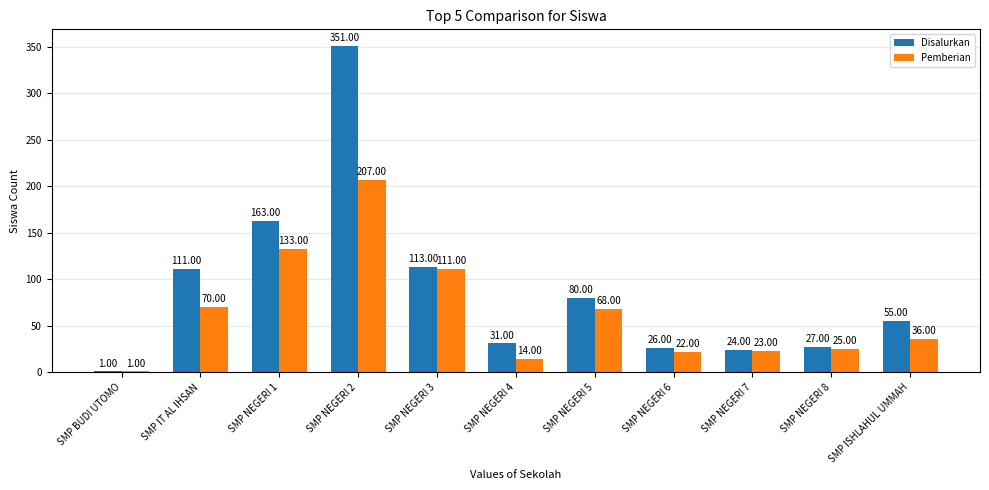

Is it true that Pemberian equals 5 at SMP NEGERI 7?

False